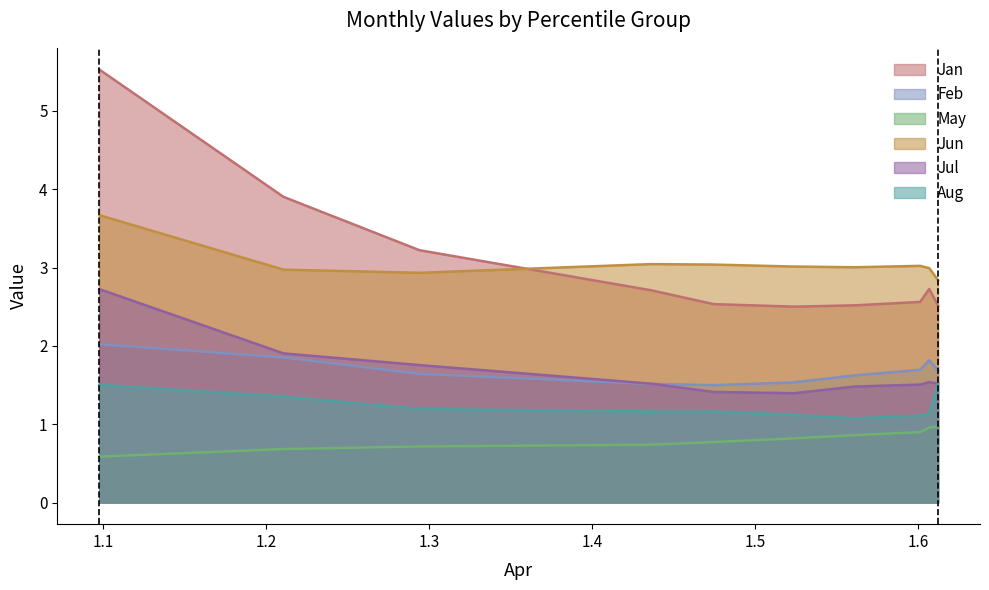

Reading left to right, what are all the values shown in this chart?

Jan: pct05=5.5	pct15=3.9	pct25=3.2	pct35=2.7	pct45=2.5	pct55=2.5	pct65=2.5	pct75=2.6	pct85=2.7	pct95=2.5
Feb: pct05=2.0	pct15=1.9	pct25=1.6	pct35=1.5	pct45=1.5	pct55=1.5	pct65=1.6	pct75=1.7	pct85=1.8	pct95=1.7
May: pct05=0.6	pct15=0.7	pct25=0.7	pct35=0.7	pct45=0.8	pct55=0.8	pct65=0.9	pct75=0.9	pct85=1.0	pct95=1.0
Jun: pct05=3.7	pct15=3.0	pct25=2.9	pct35=3.0	pct45=3.0	pct55=3.0	pct65=3.0	pct75=3.0	pct85=3.0	pct95=2.8
Jul: pct05=2.7	pct15=1.9	pct25=1.8	pct35=1.5	pct45=1.4	pct55=1.4	pct65=1.5	pct75=1.5	pct85=1.5	pct95=1.5
Aug: pct05=1.5	pct15=1.4	pct25=1.2	pct35=1.2	pct45=1.2	pct55=1.1	pct65=1.1	pct75=1.1	pct85=1.1	pct95=1.5